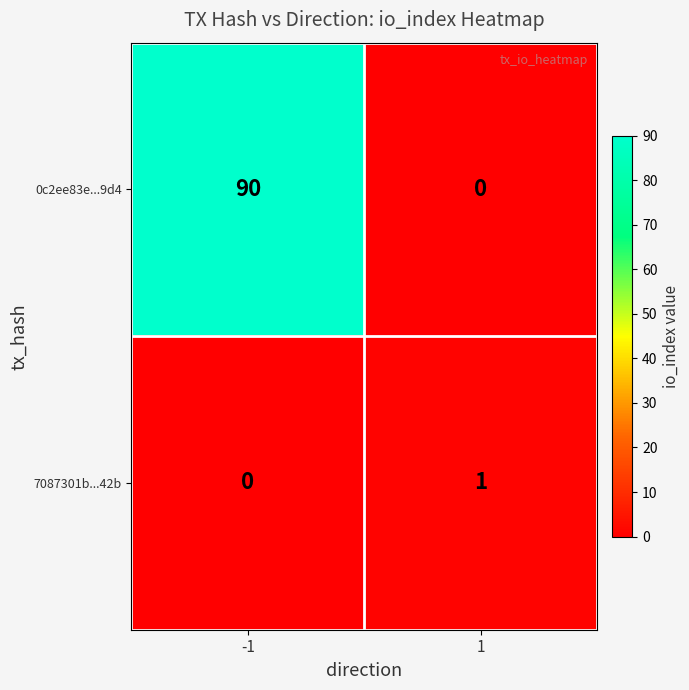

The 0c2ee83e...9d4 series shows -49 at 1. True or false?

False